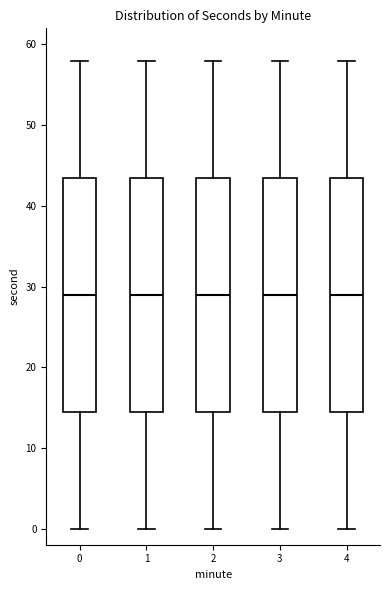

Where does the upper whisker of the box at x = 2 end on the y-axis? The values are not printed on the chart, so give them approximately, as read against the axis.

58